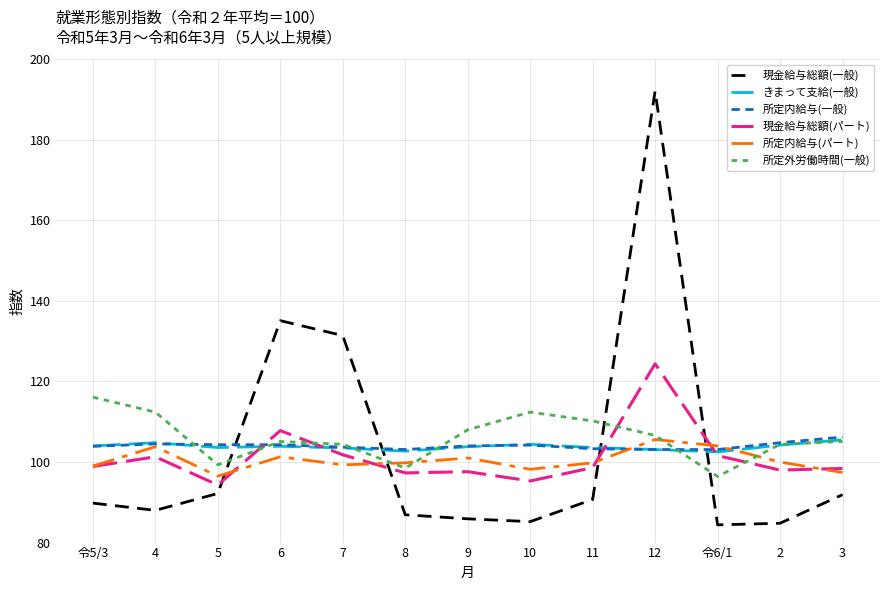

What is the sum of the 所定内給与(パート) values at 7 and 令5/3?

198.3